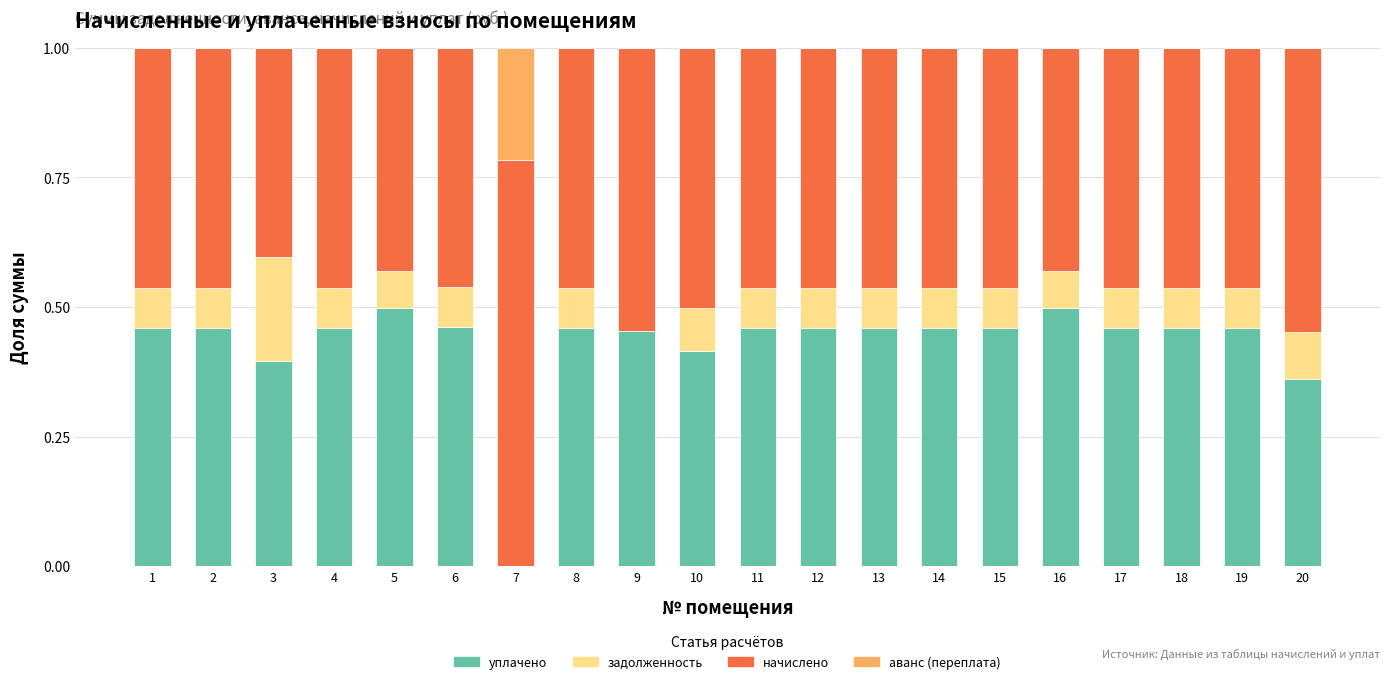

How many data points does each series have?

20